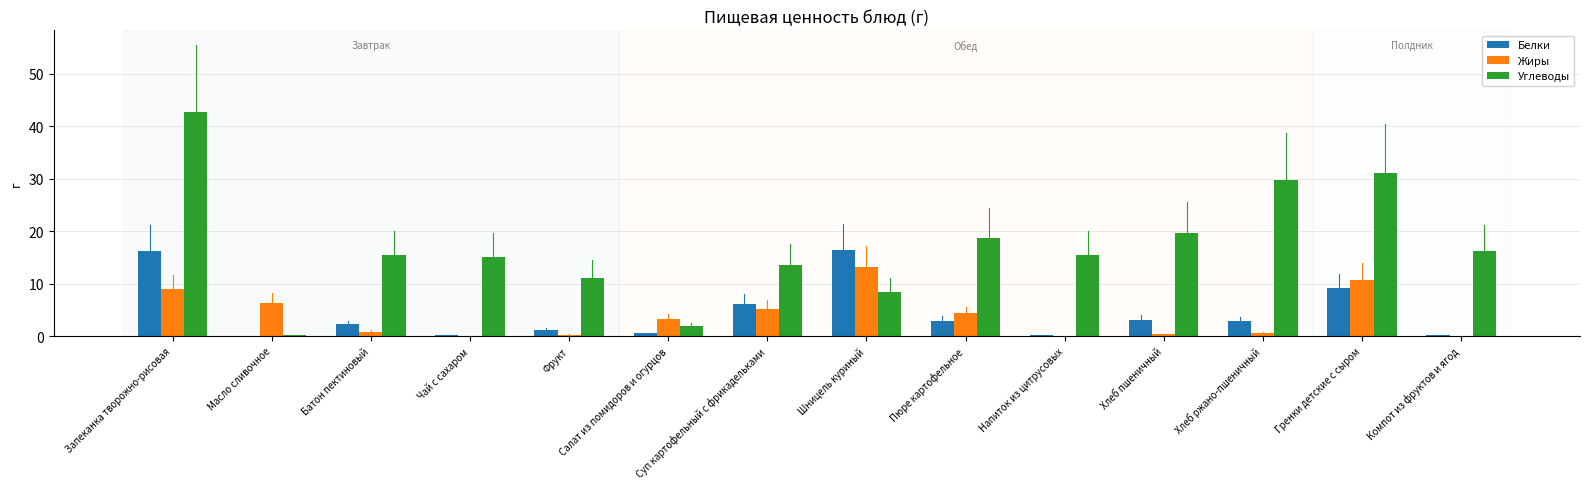

What is the total value across all series at Пюре картофельное?

26.0